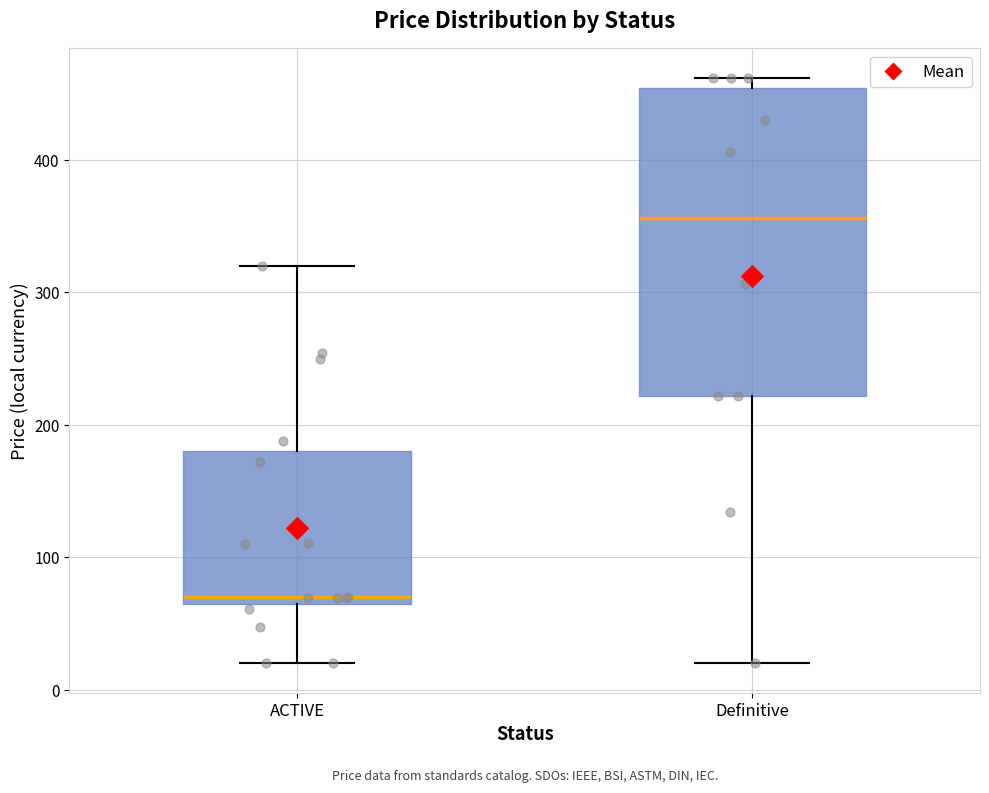

Reading left to right, read every box against the y-axis: the position of its median line, the range the box covers, and the ends of its whiskers. The values are not printed on the chart, so give them approximately, as read against the axis.

ACTIVE: median 70 (just above the box's lower edge), box 70 to 180, whiskers 20 to 320
Definitive: median 360, box 220 to 450, whiskers 20 to 460